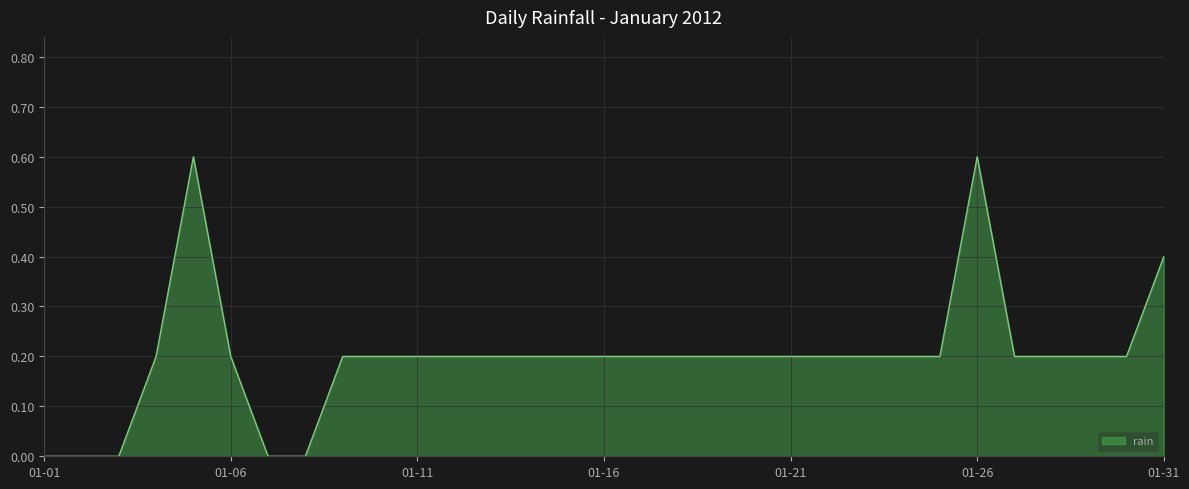

How many categories are shown in the chart?

31